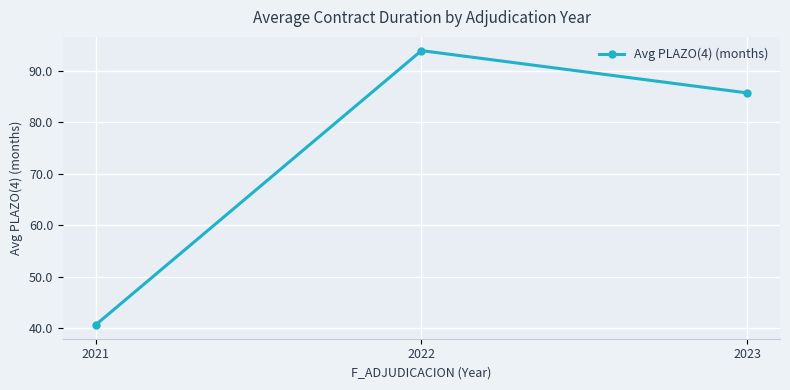

True or false: the data shows 40.6 at 2021.

True